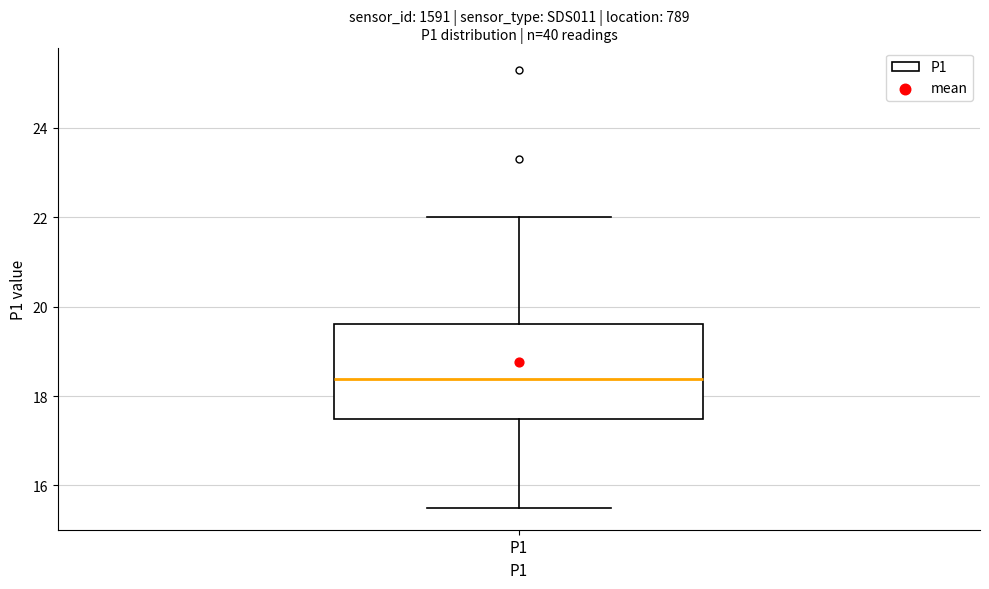

Read this box plot against the y-axis: the position of the median line, the range covered by the box, and the ends of both whiskers. The values are not printed on the chart, so give them approximately, as read against the axis.

median 18.4, box 17.4 to 19.6, whiskers 15.6 to 22.0